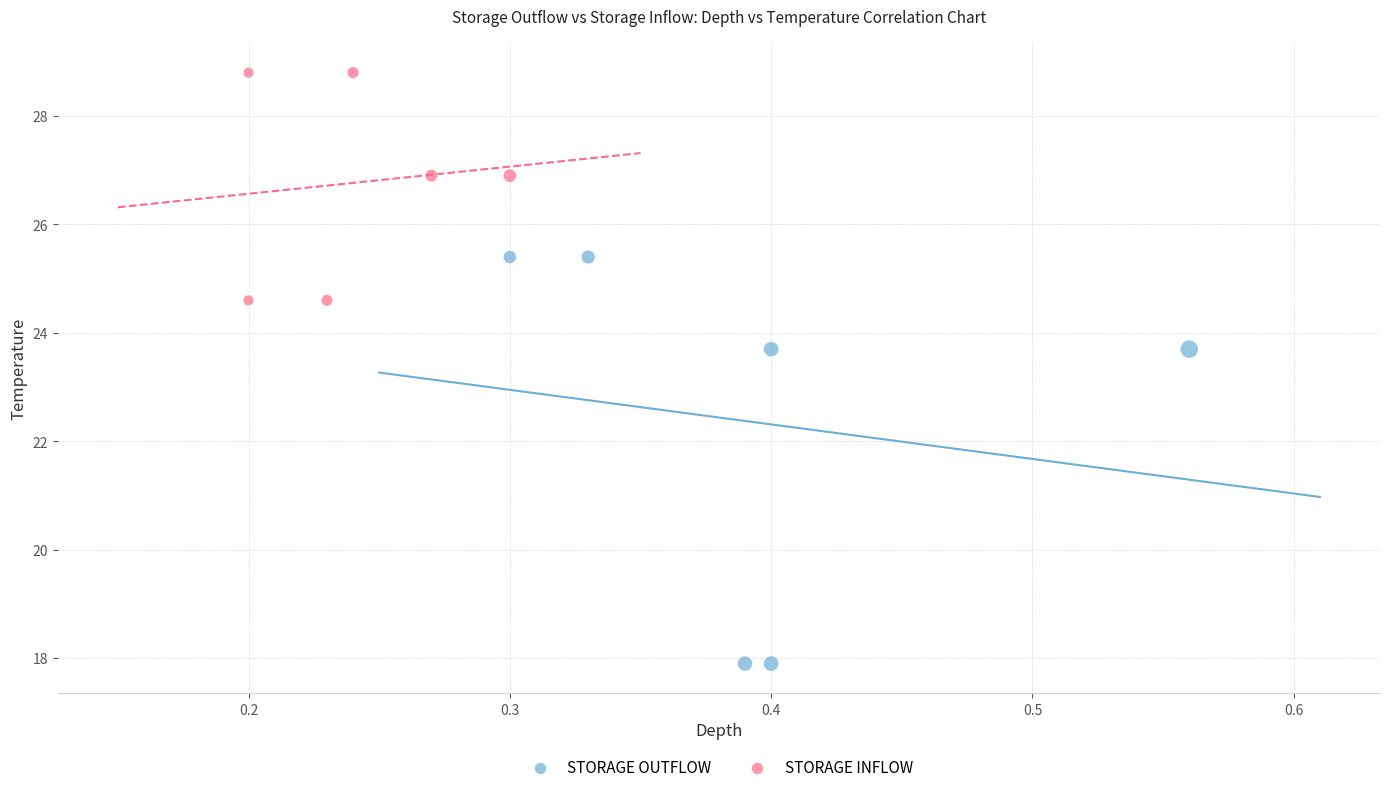

Which series contains the lowest Y value?

STORAGE OUTFLOW